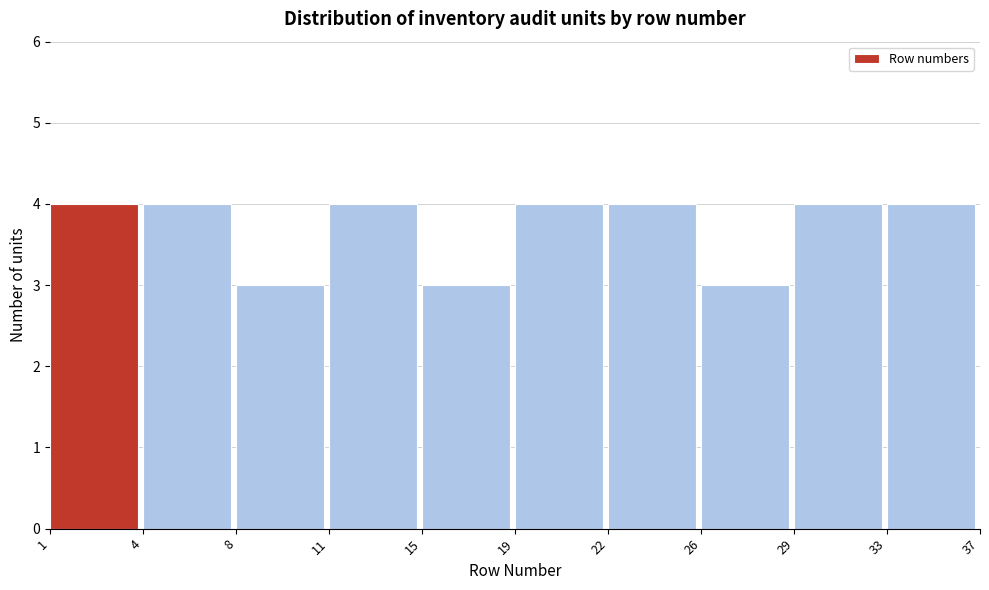

Reading left to right, transcribe all the data shown in this chart.

4	4	3	4	3	4	4	3	4	4